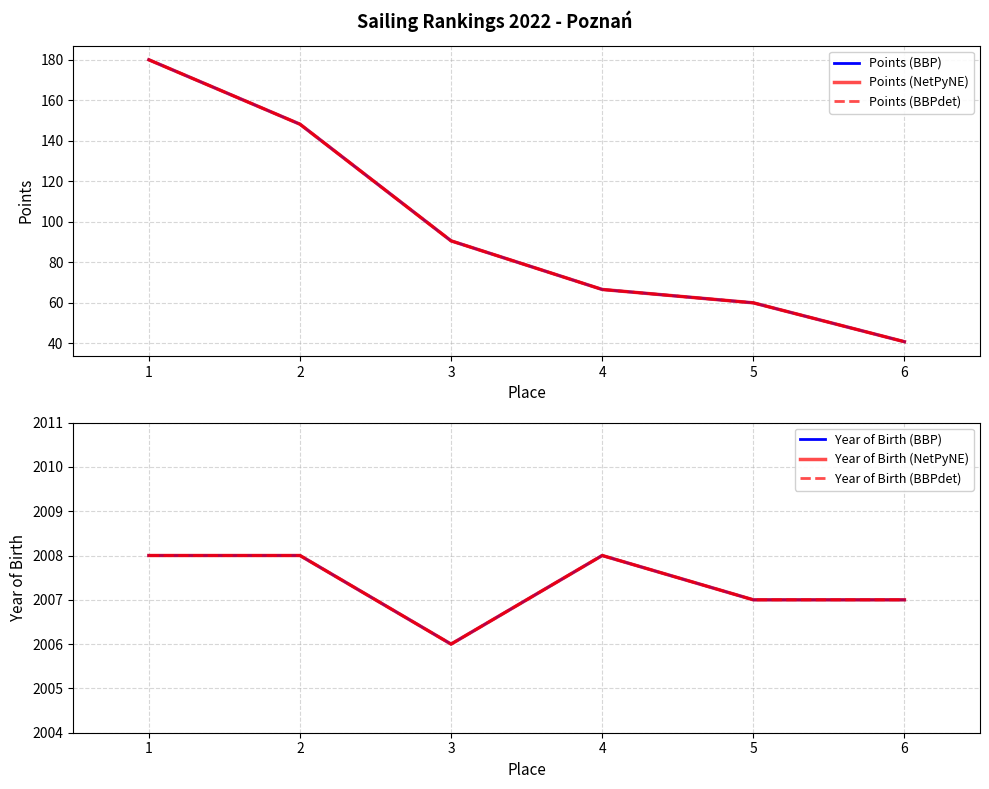

How many data points in Points (NetPyNE) are above 90?

3